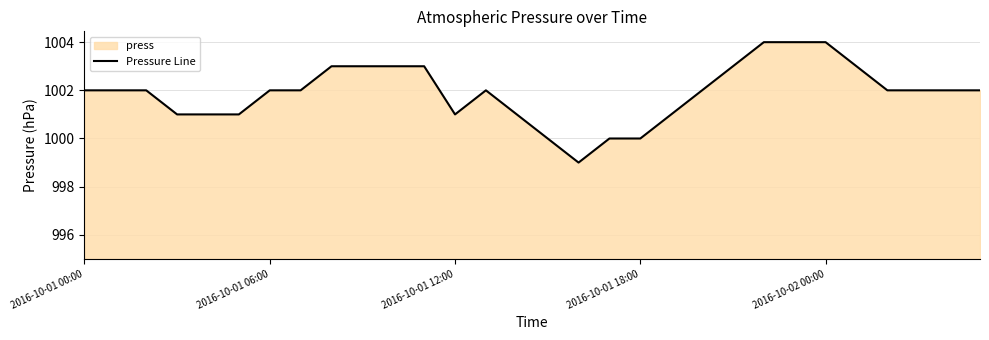

What is the greatest value displayed?

1004